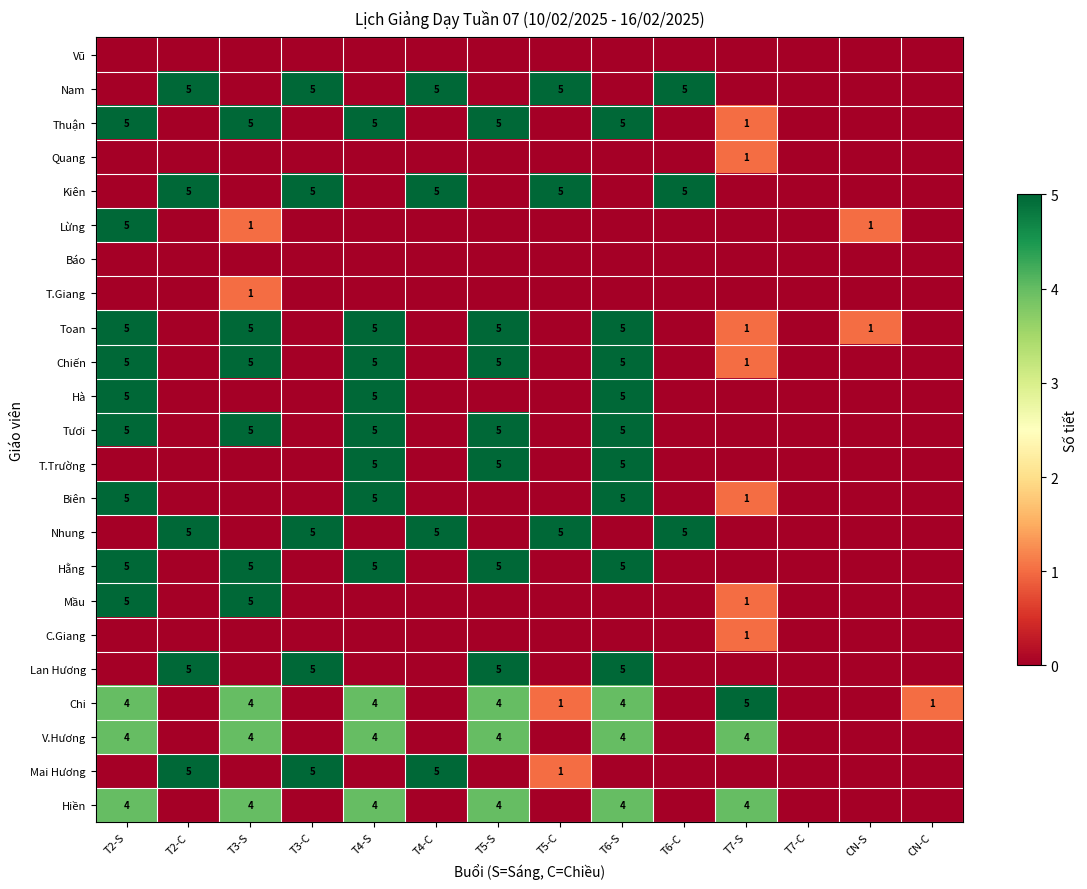

True or false: Chiến has a value of 9 at T6-S.

False